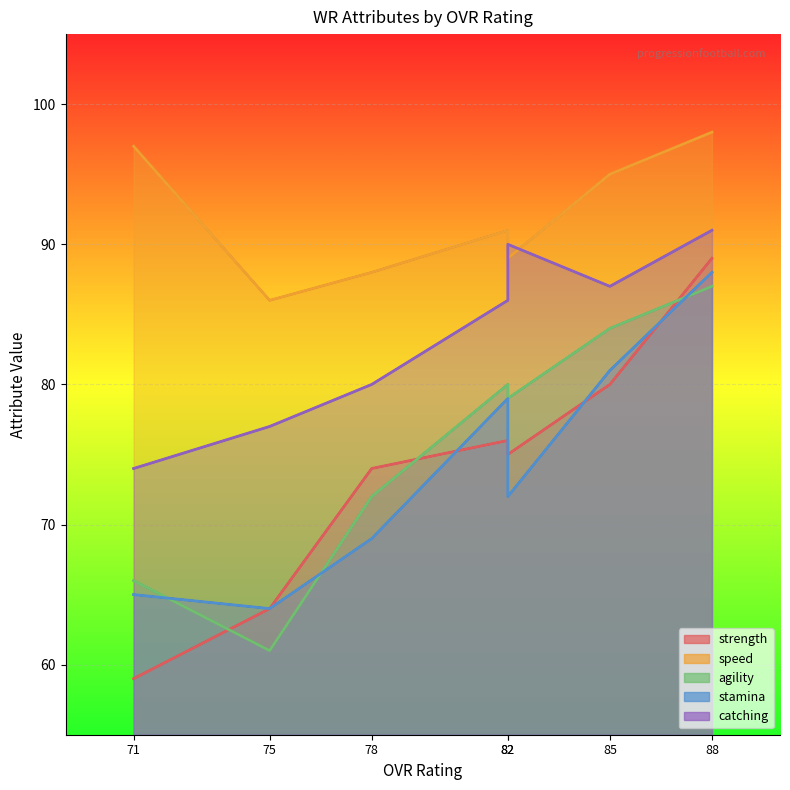

Which has a higher value, 71 or 82?

82